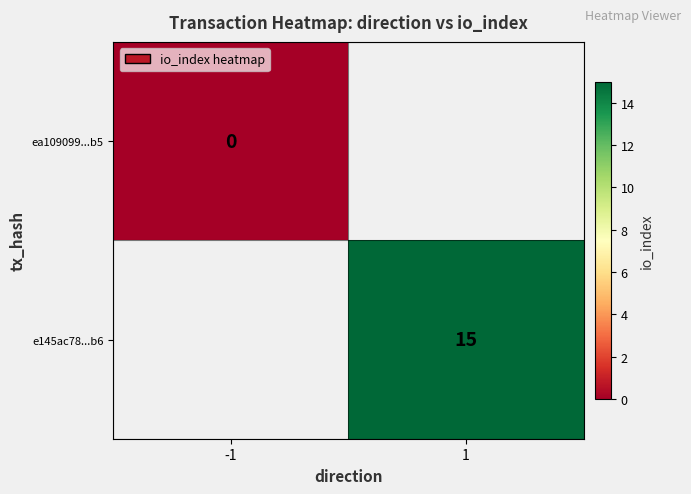

Which category has the lowest value across all series?

-1